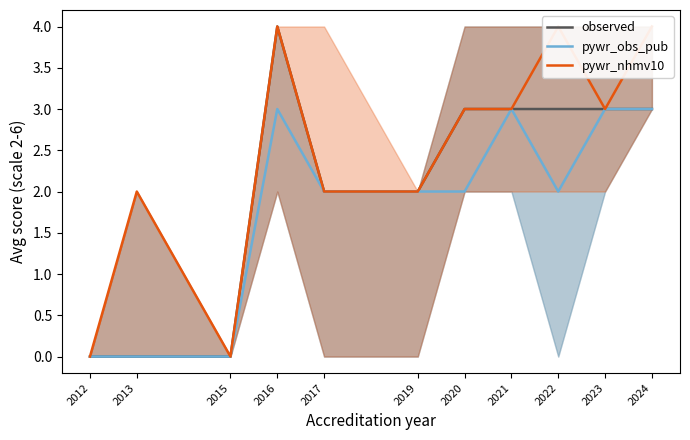

True or false: pywr_obs_pub has a value of 2 at 2017.

True